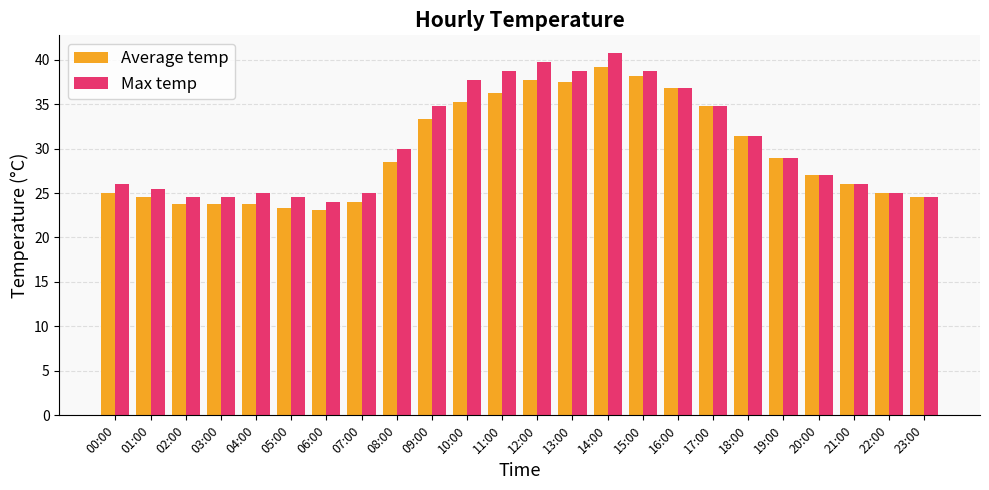

True or false: Max temp has a value of 24.5 at 03:00.

True